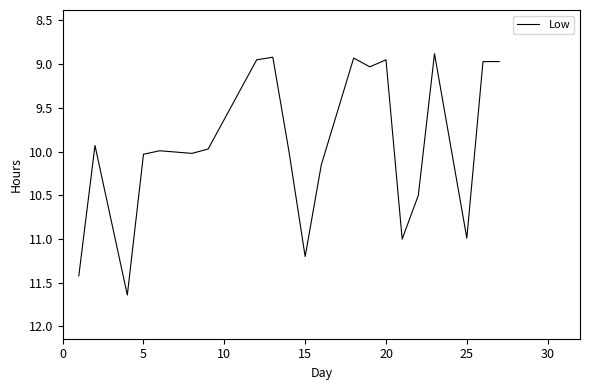

What is the difference between the maximum and minimum values?

2.8